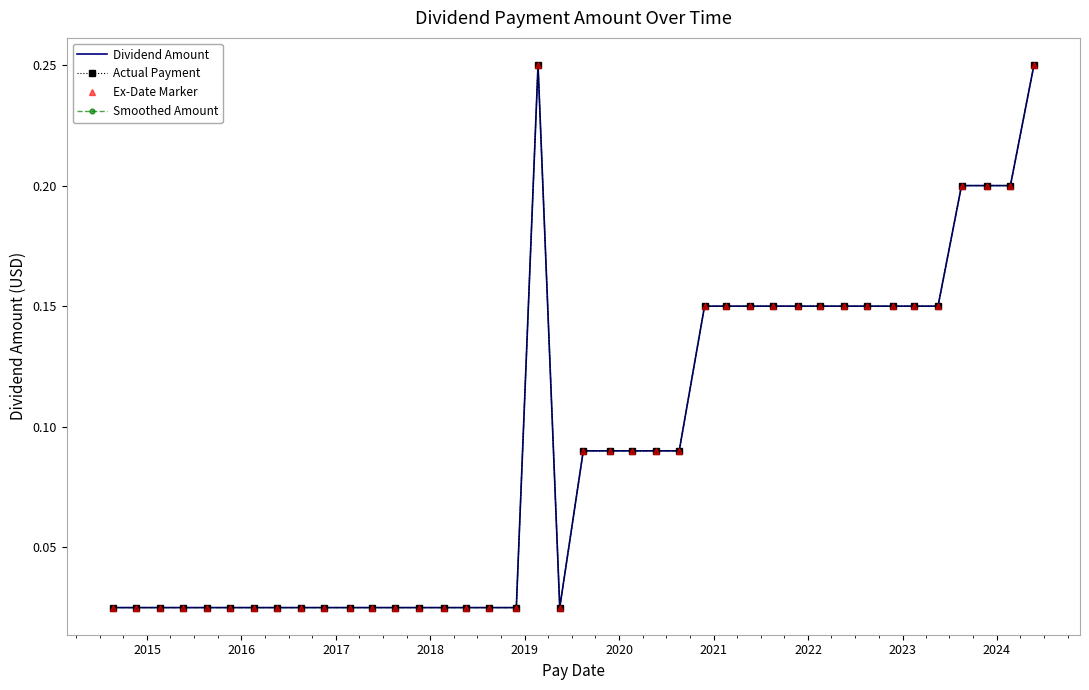

What is the highest value of the Dividend Amount series?

0.2